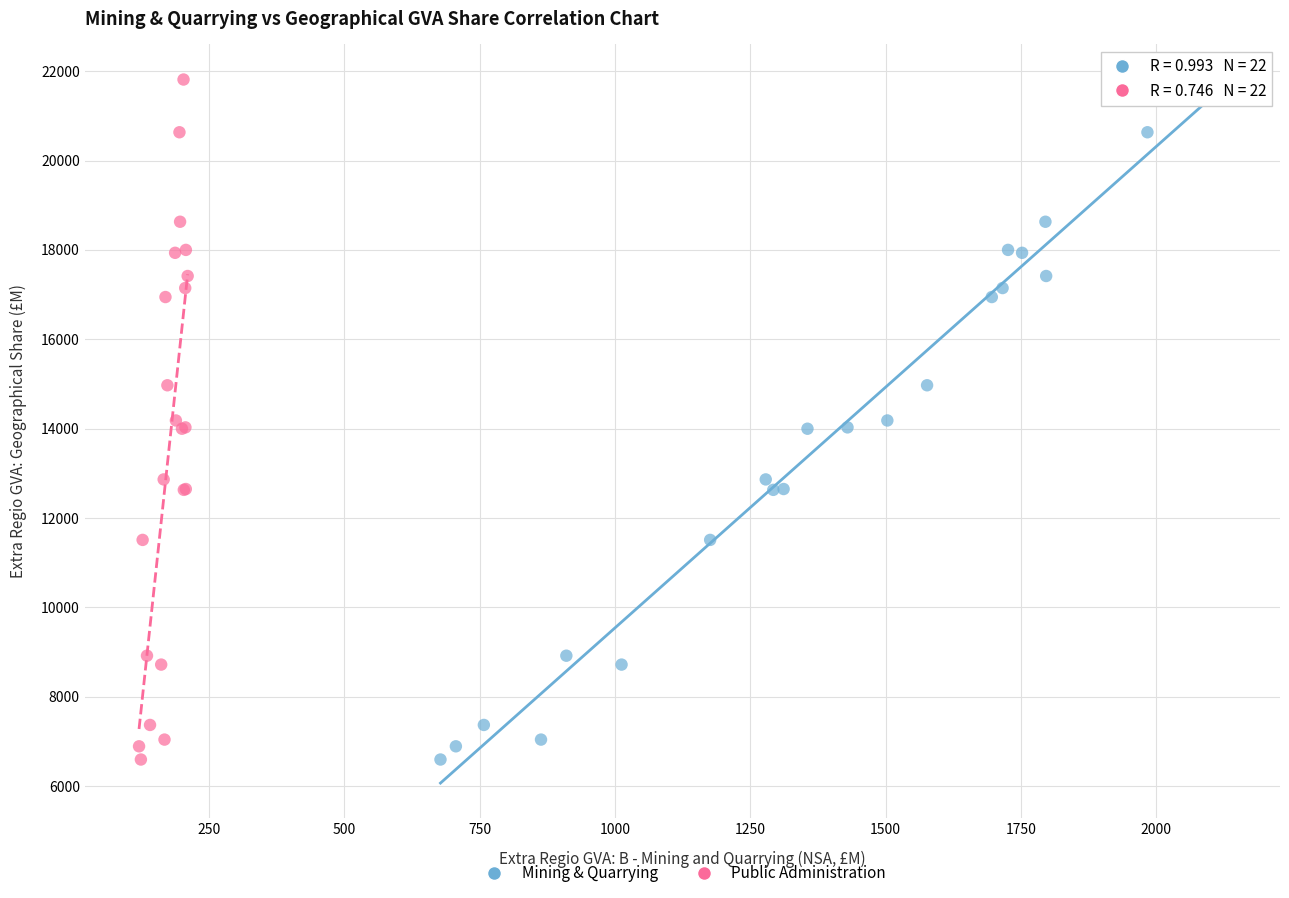

What are all the series names shown in the legend?

Mining & Quarrying, Public Administration